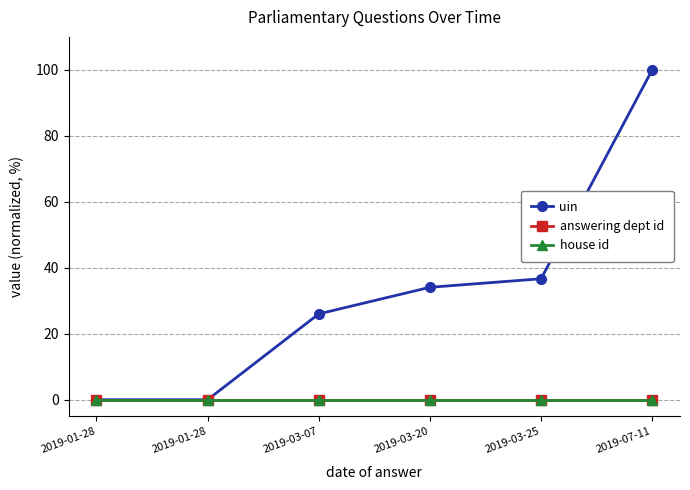

What are all the series names shown in the legend?

uin, answering dept id, house id